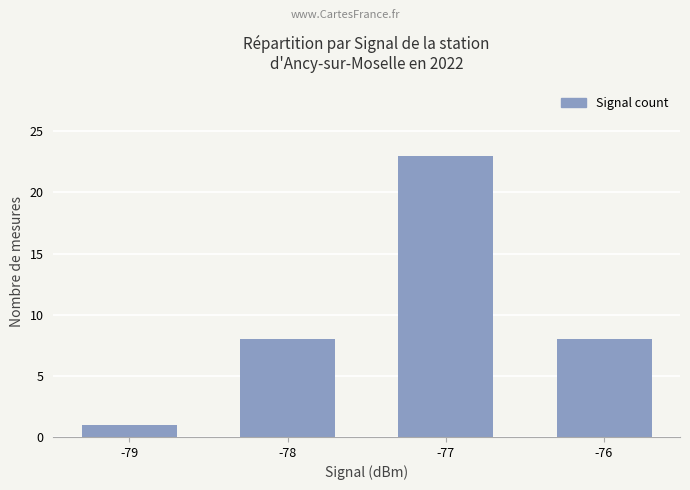

How many bars are there in total?

4